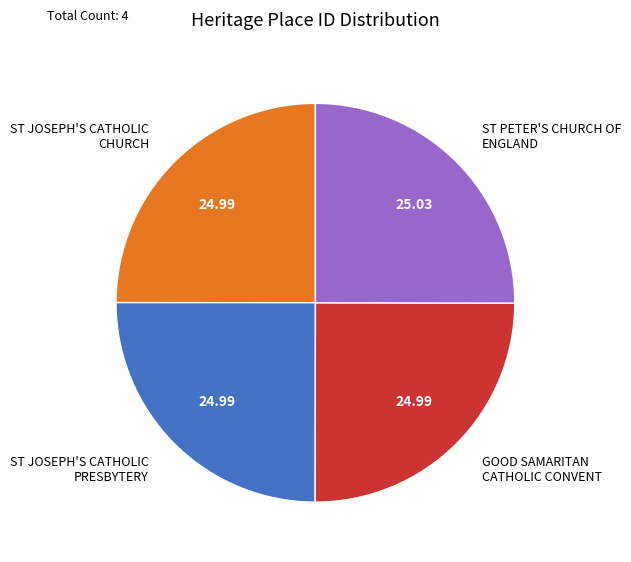

What is the ratio of the value at ST JOSEPH'S CATHOLIC PRESBYTERY to the value at ST PETER'S CHURCH OF ENGLAND?

1.0